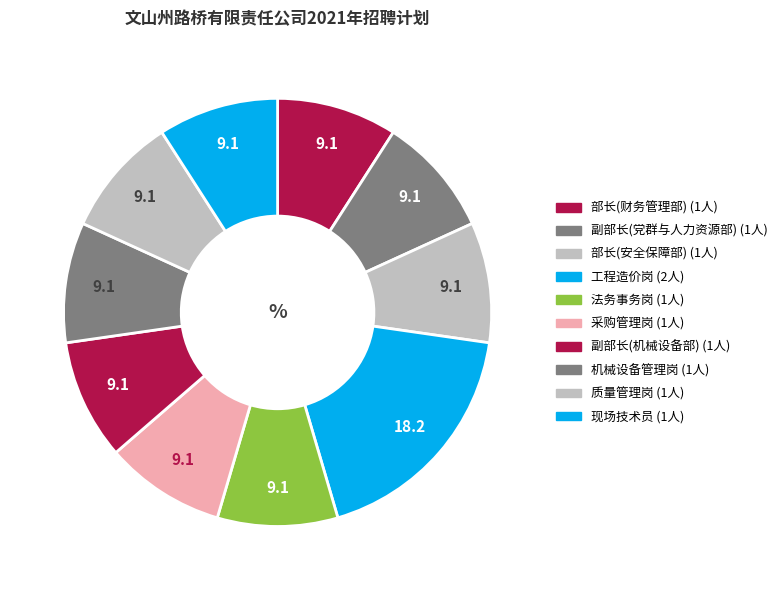

What is the largest slice in the pie chart?

工程造价岗